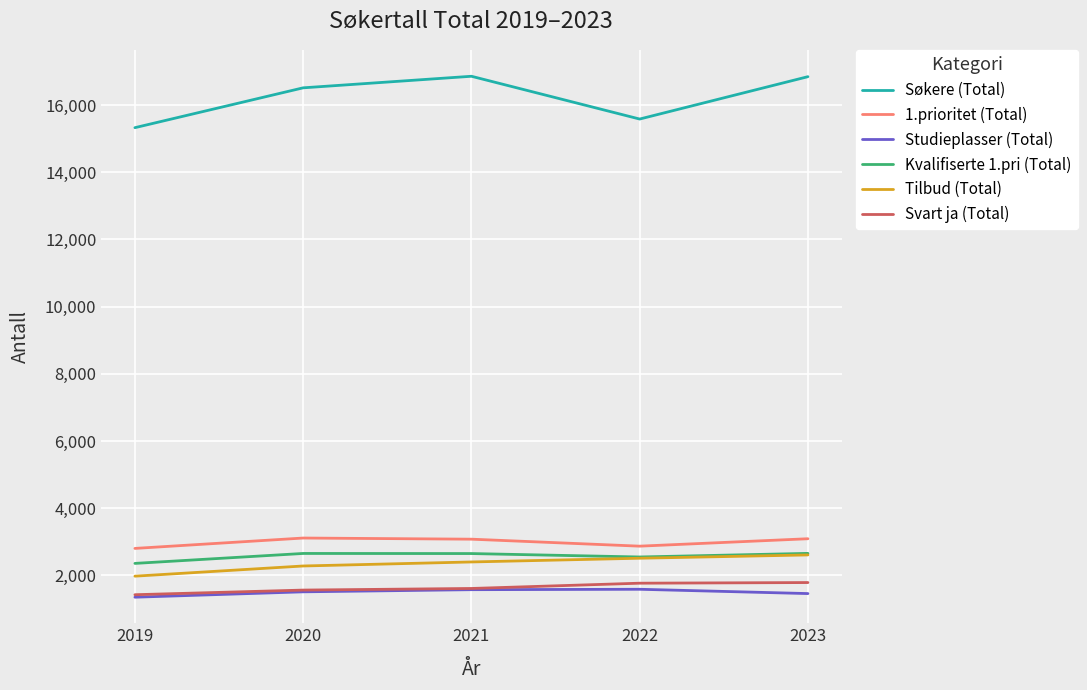

What is the sum of the Søkere (Total) values at 2023 and 2019?

32168